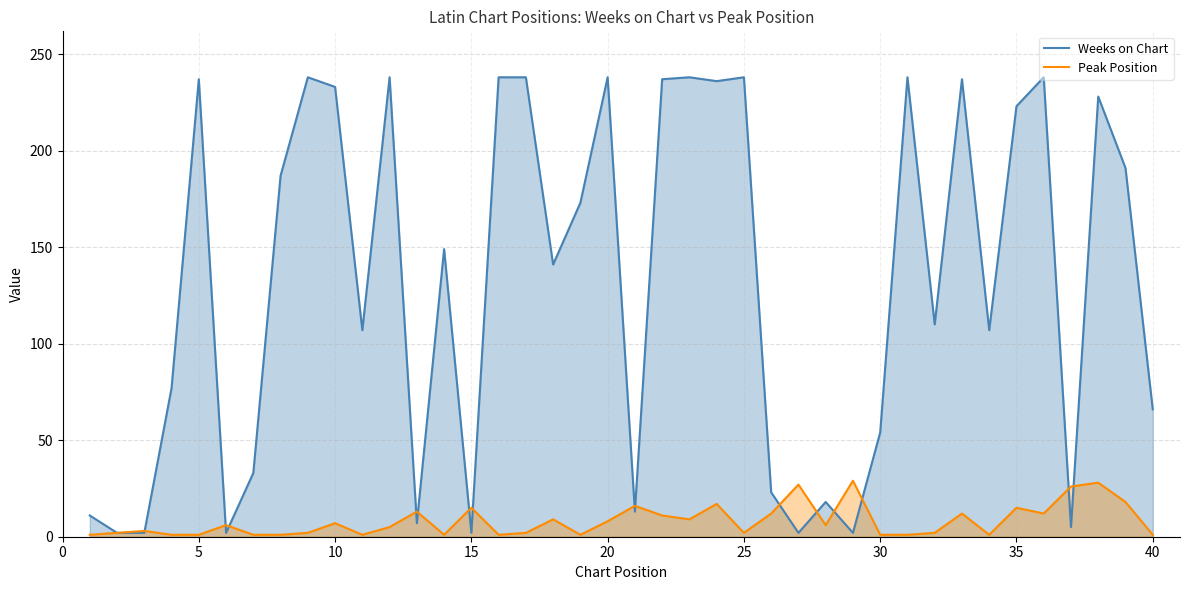

In Peak Position, how many points are higher than both neighbors (excluding endpoints)?

13